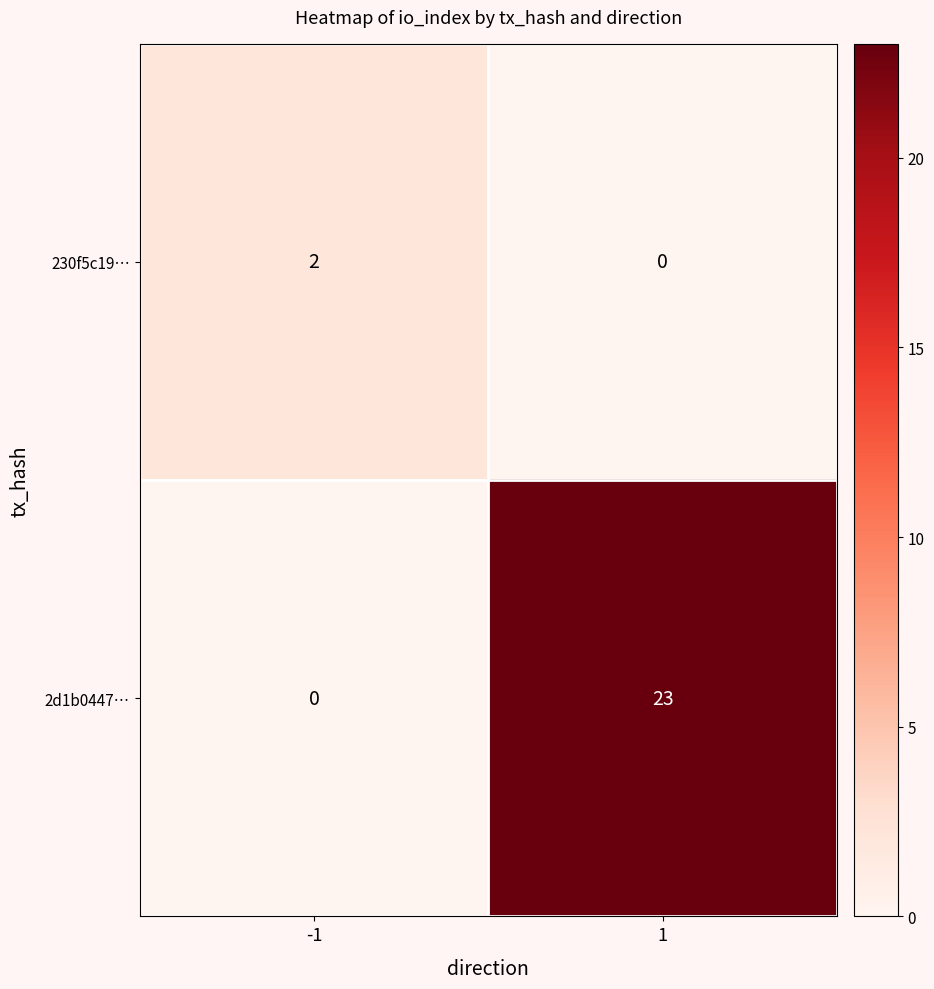

At which category is the sum across all series the highest?

1